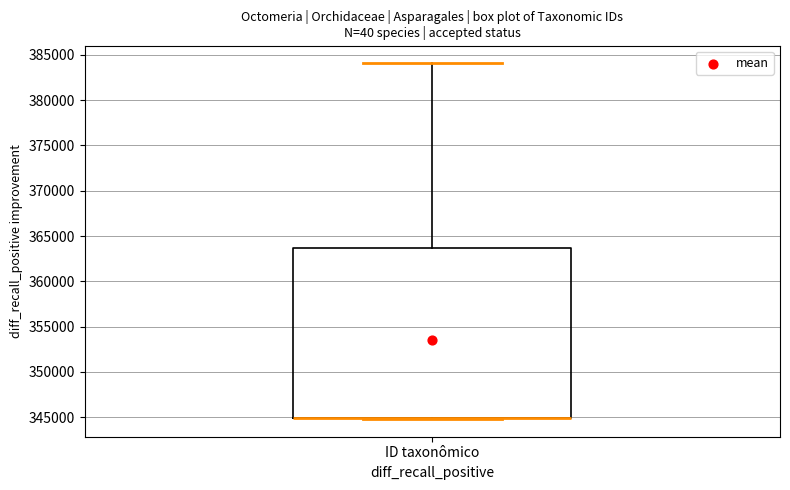

Where is the upper edge of the box for ID taxonômico on the y-axis? The values are not printed on the chart, so give them approximately, as read against the axis.

363500